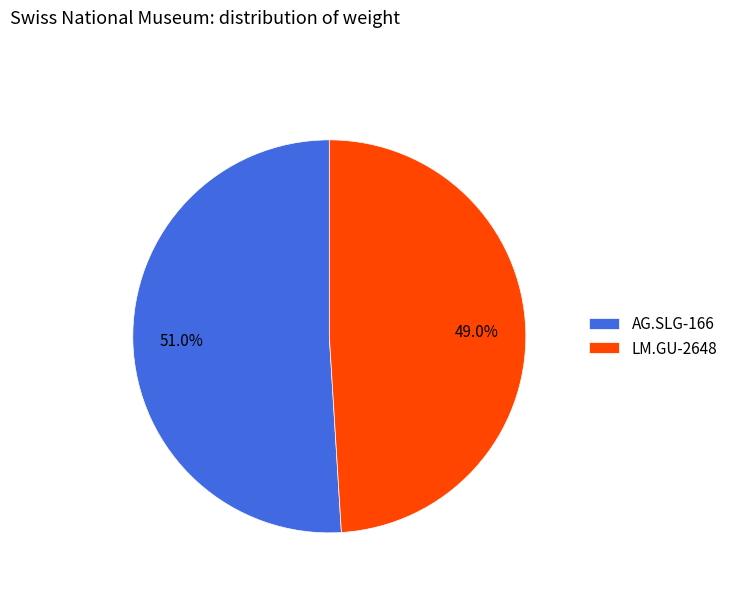

To the nearest percent, what portion does LM.GU-2648 represent?

49%